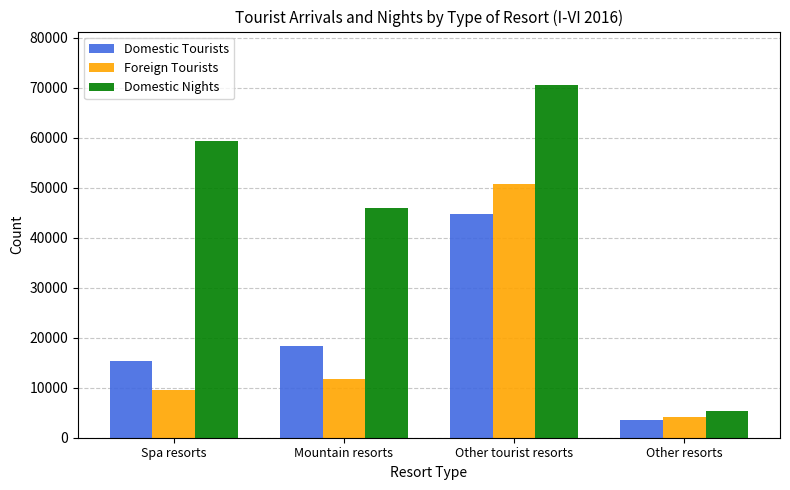

True or false: Domestic Nights has a value of 70645 at Other tourist resorts.

True